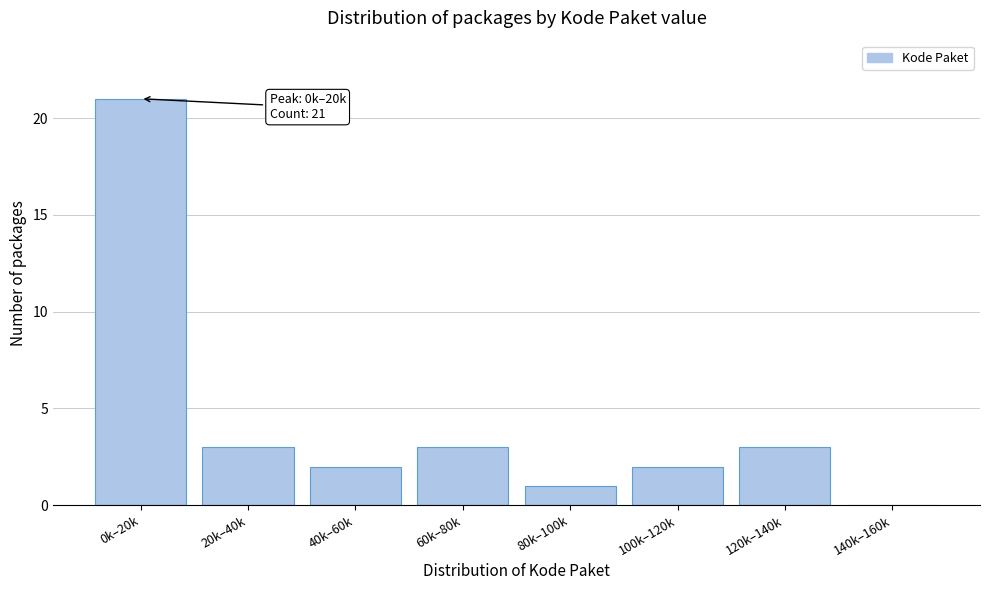

Reading left to right, what are all the values shown in this chart?

0k–20k=21	20k–40k=3	40k–60k=2	60k–80k=3	80k–100k=1	100k–120k=2	120k–140k=3	140k–160k=0